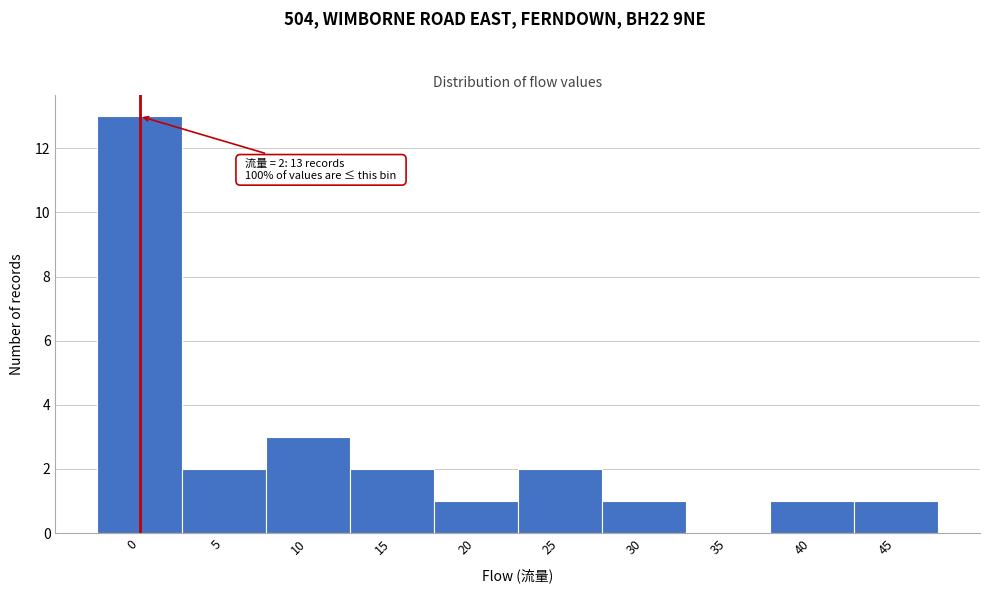

Reading right to left, what are all the values shown in this chart?

45=1	40=1	35=0	30=1	25=2	20=1	15=2	10=3	5=2	0=13